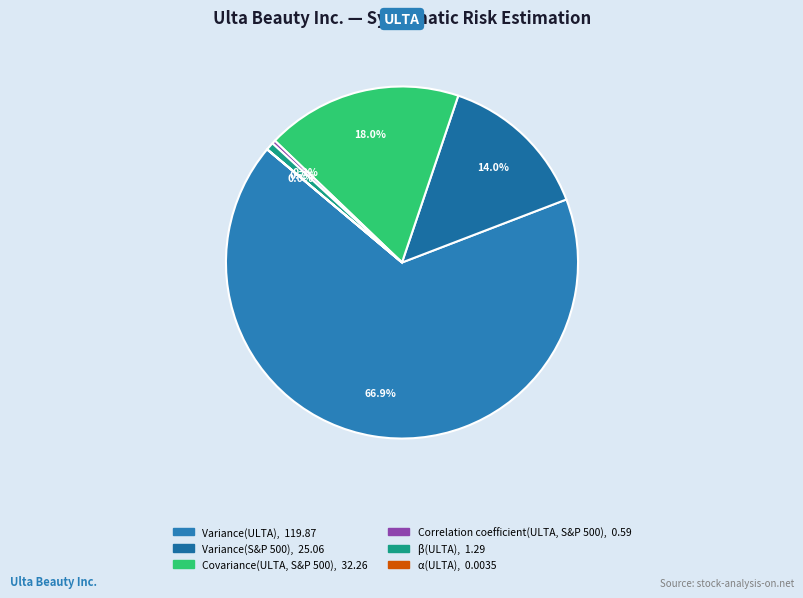

What is the change in value from β(ULTA) to α(ULTA)?

-1.3